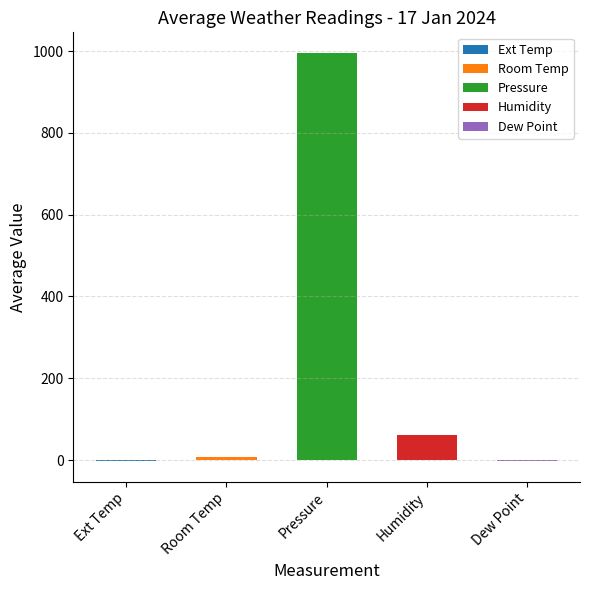

Is it true that the value at Pressure is 995.9?

True